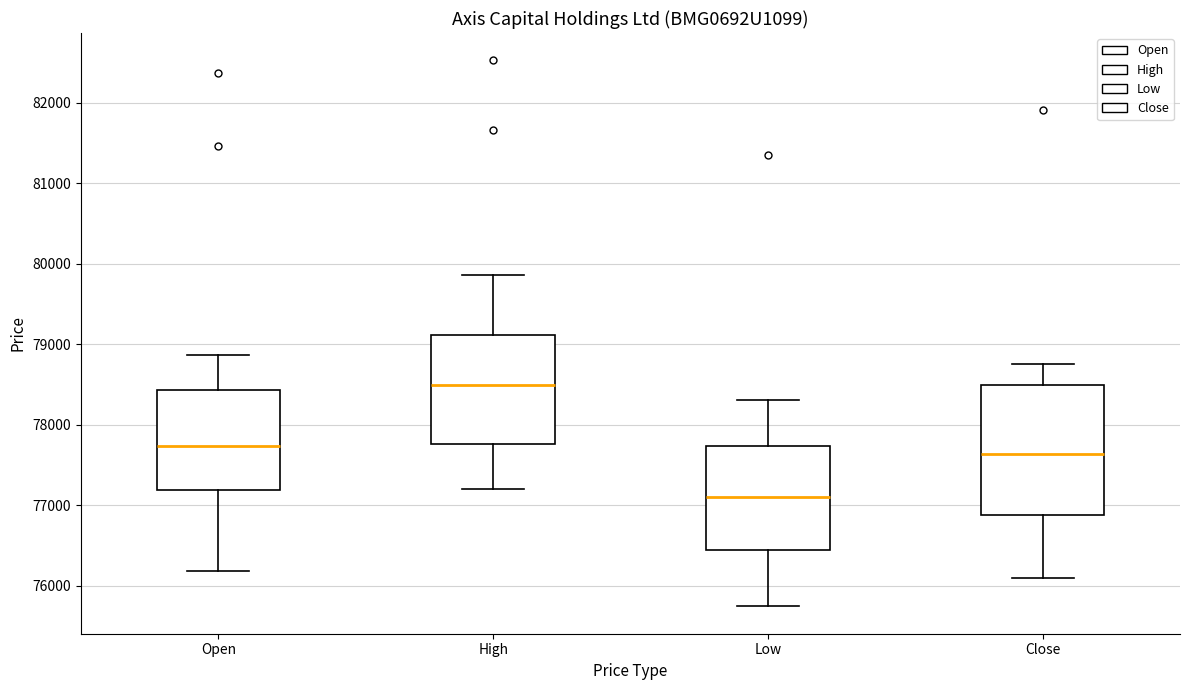

Which box's median line is the lowest?

Low